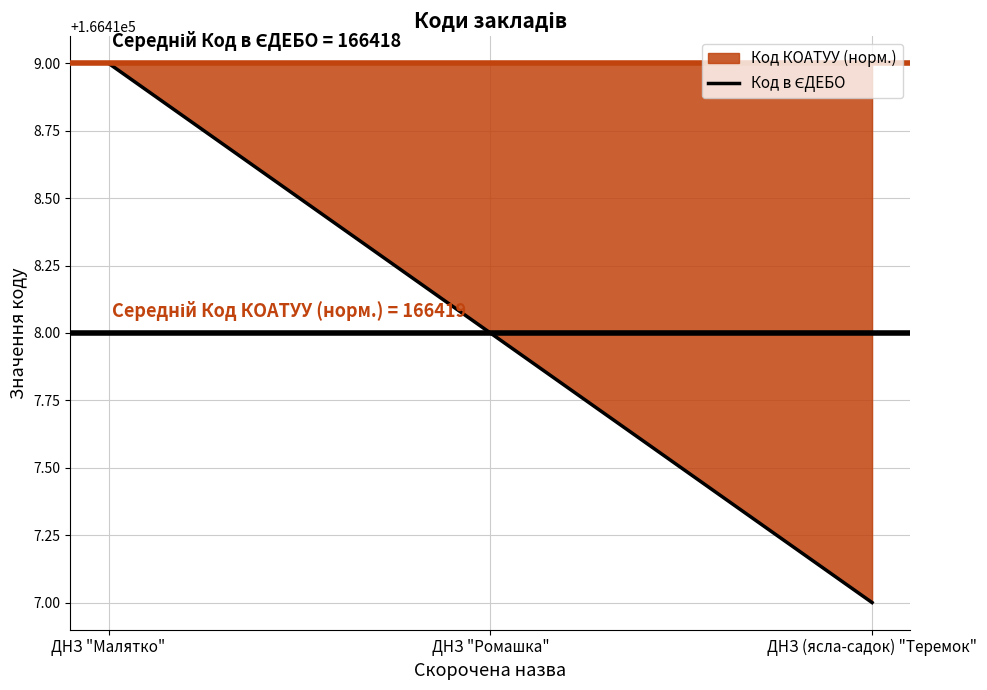

What is the difference between the maximum and minimum values?

2